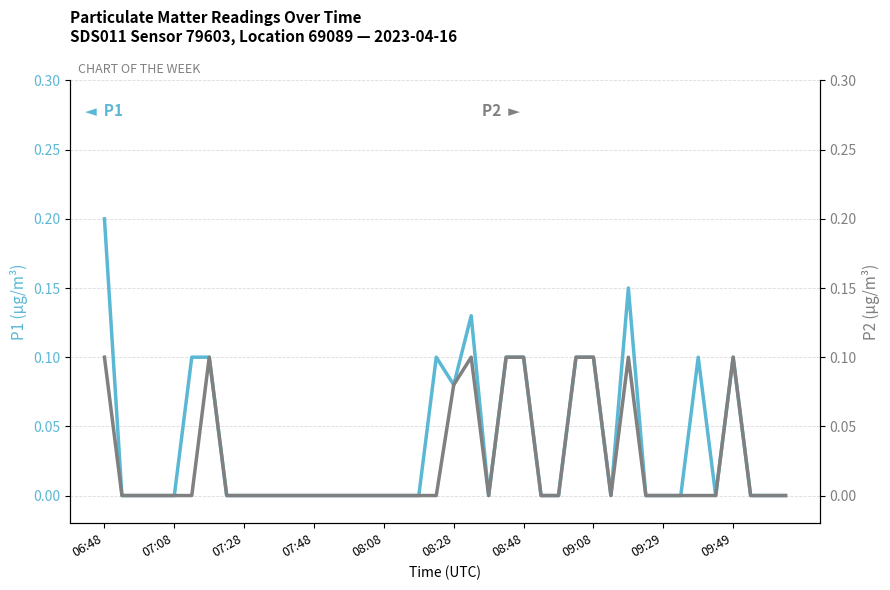

At which label does P2 reach its minimum?

07:08